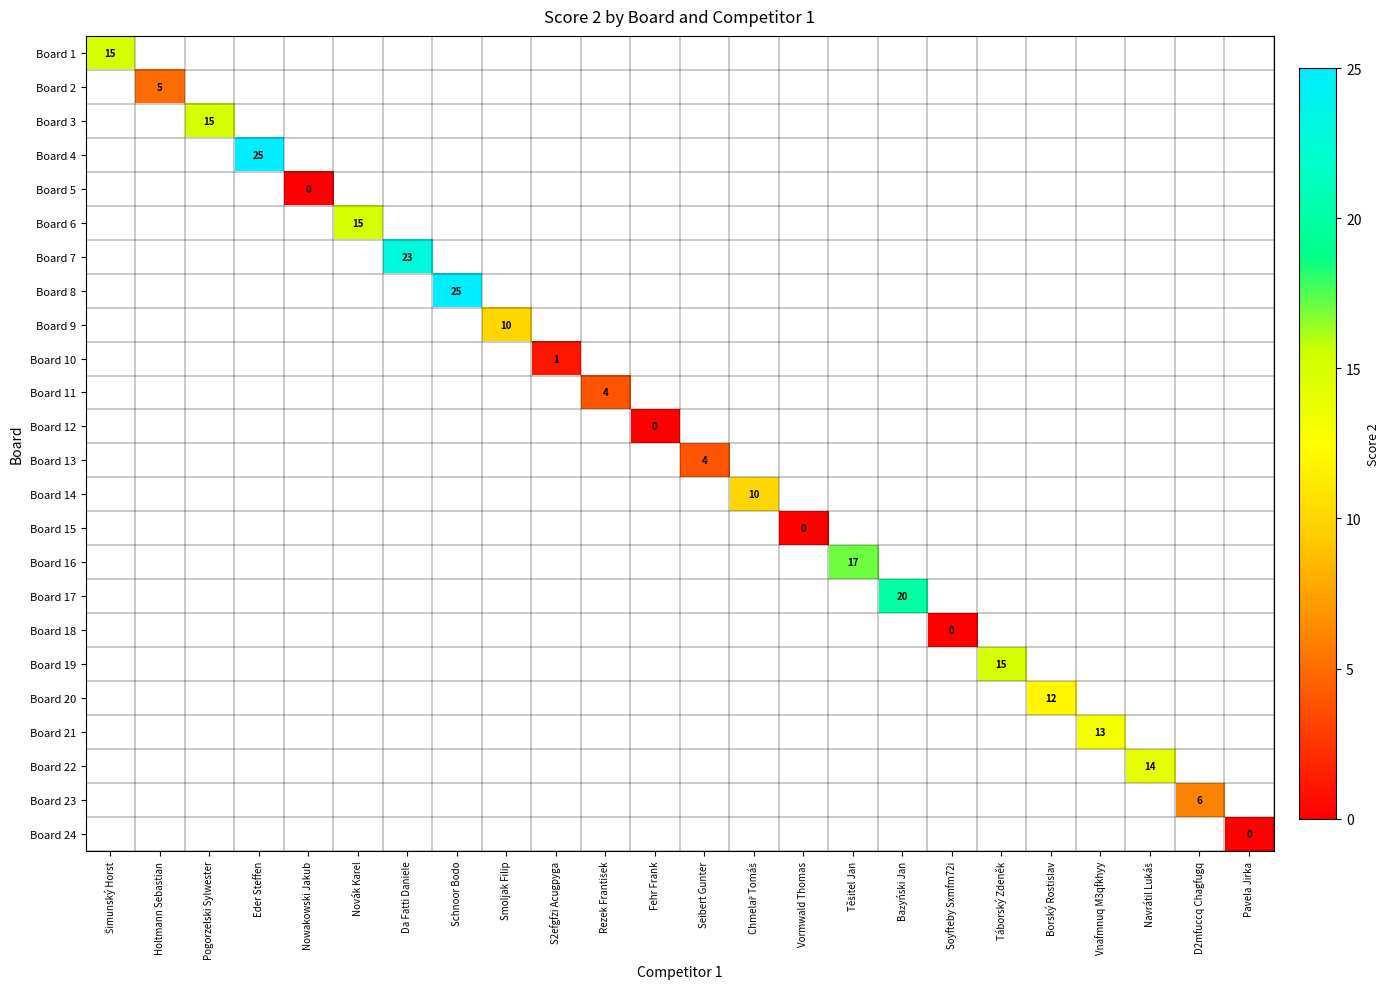

Count the number of data series in this chart.

24